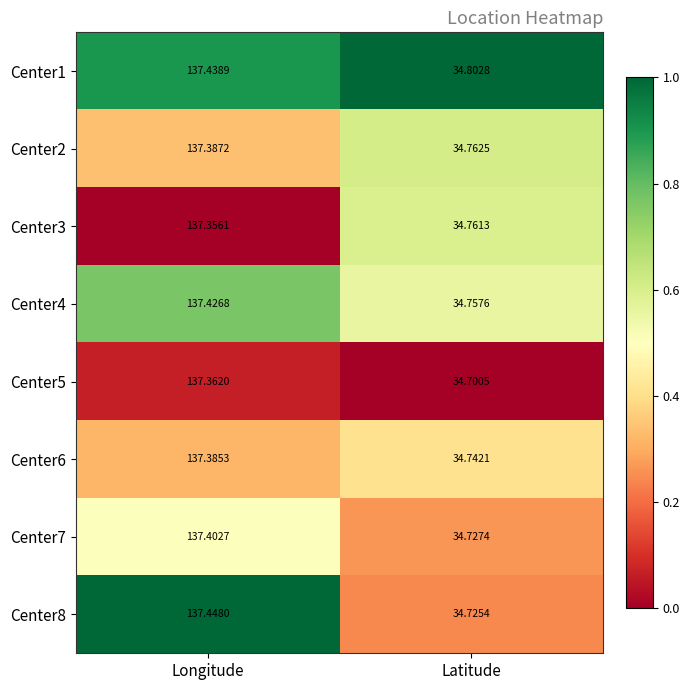

Which series has the largest range (max minus min)?

Center8